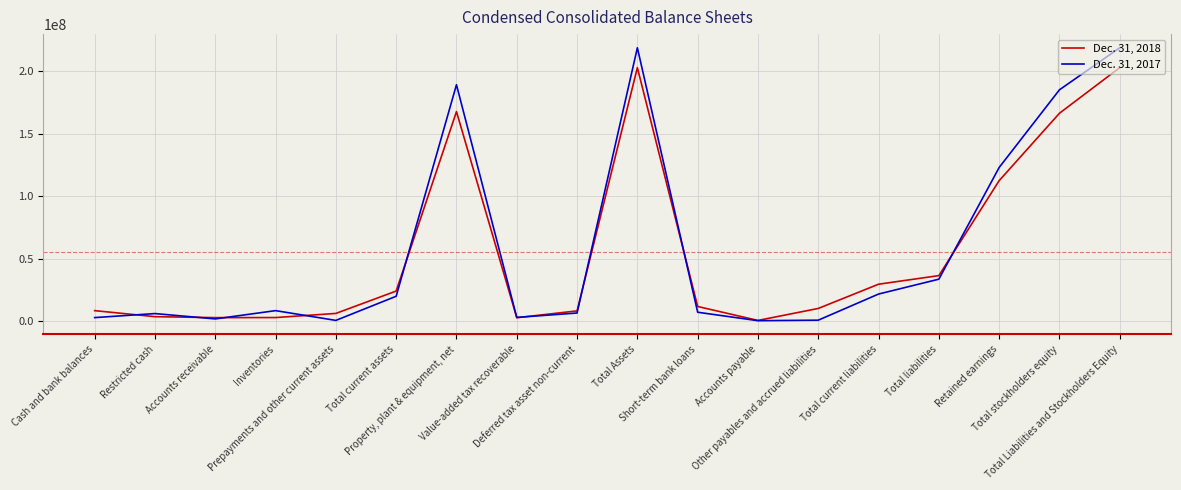

What is the approximate value of Dec. 31, 2017 at Short-term bank loans, to the nearest 50?

7192900